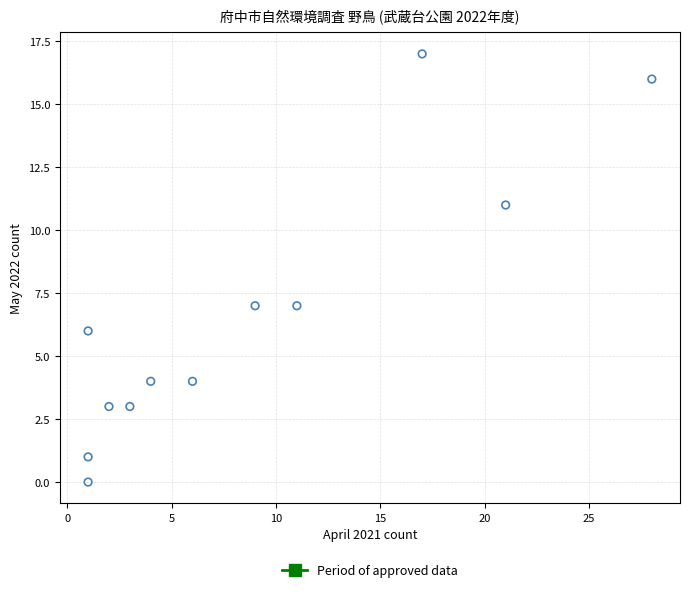

What is the average Y value?

7